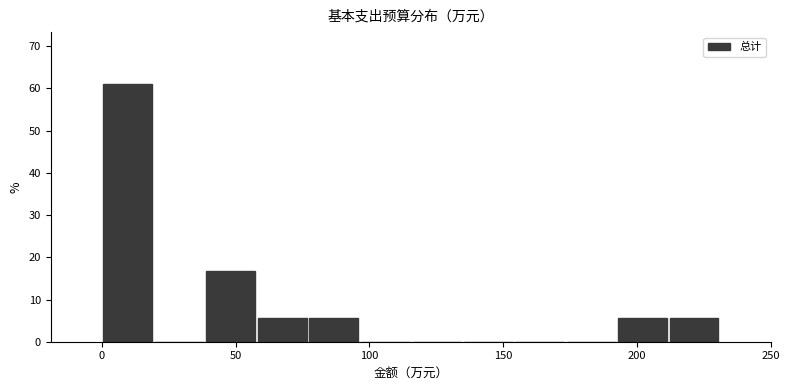

Read against the x-axis, roughly where is the centre of the tallest bar?

10